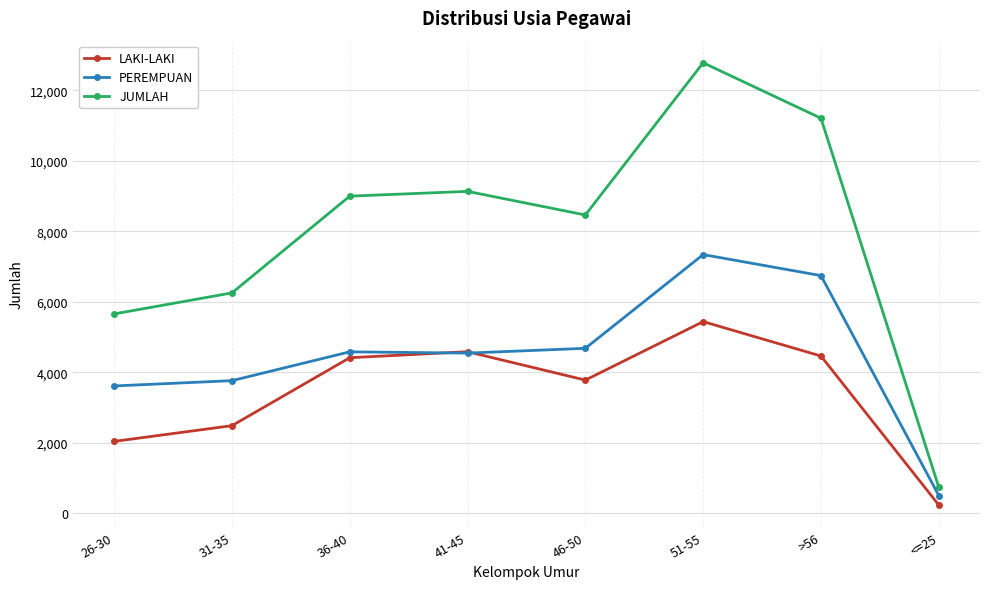

How many data points in JUMLAH are less than 8995?

4